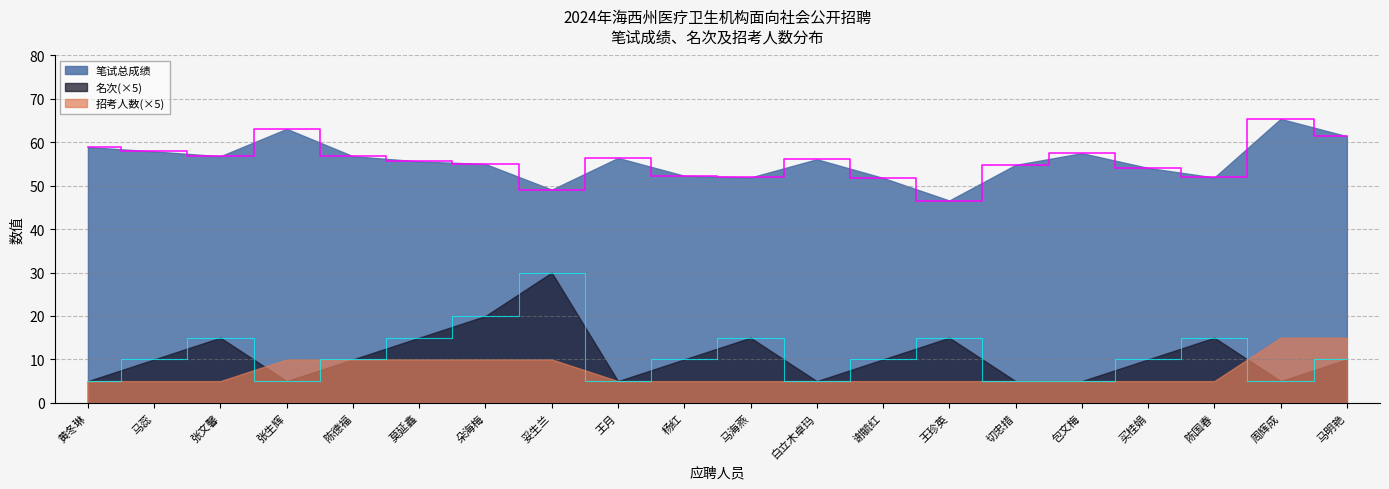

Which series has the widest spread of values?

名次(×5)